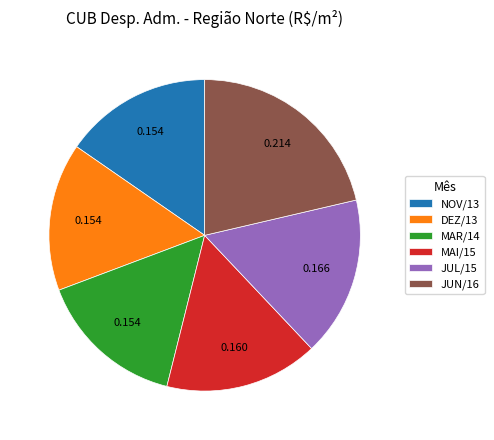

Is JUN/16 the majority of the pie?

No